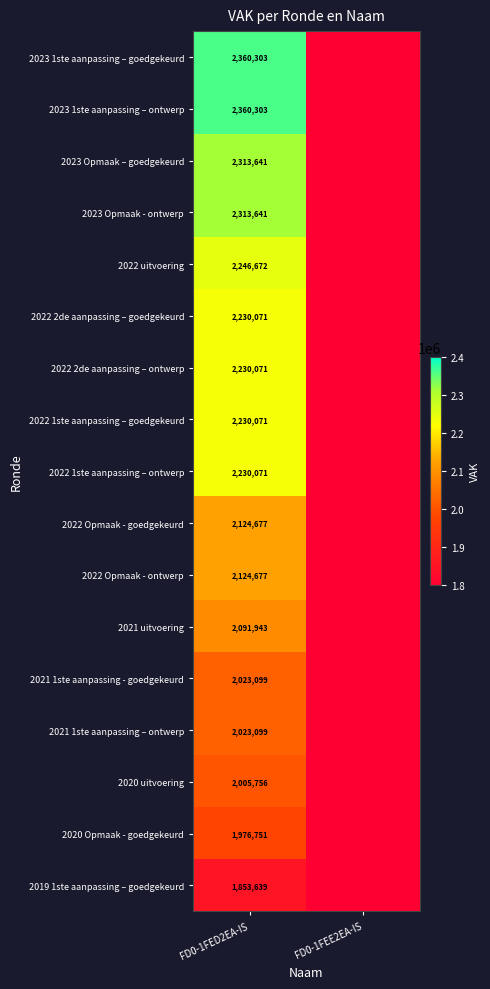

Between FD0-1FED2EA-IS and FD0-1FEE2EA-IS, which is larger?

FD0-1FED2EA-IS